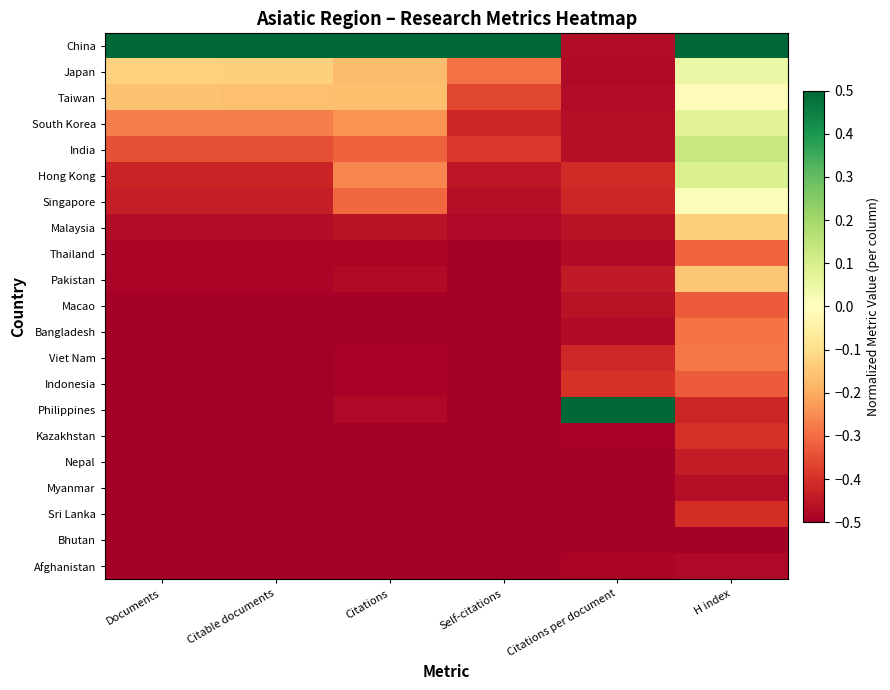

Which has a higher value, Citable documents or Self-citations?

Citable documents